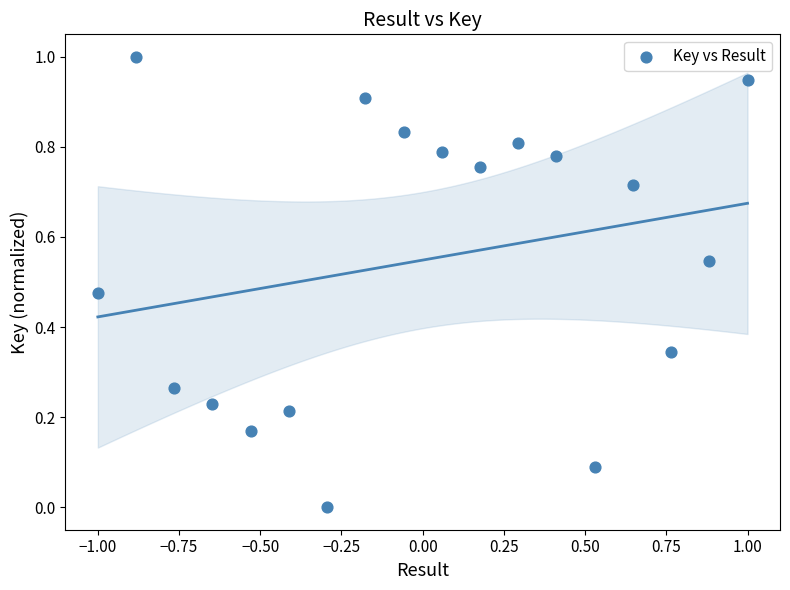

What is the range of Y values (max minus min)?

1.0